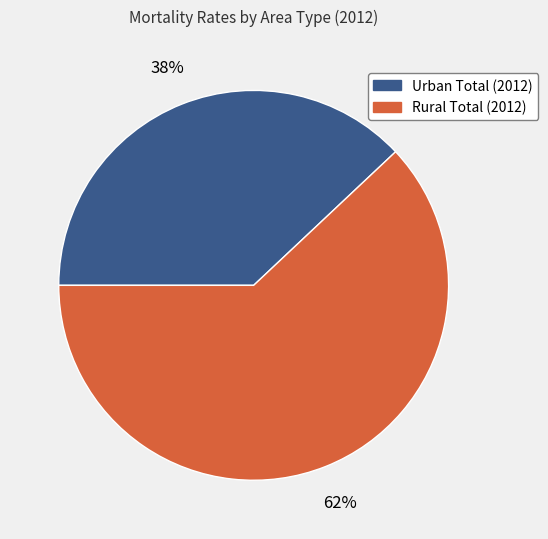

To the nearest percent, what portion does Rural Total (2012) represent?

62%